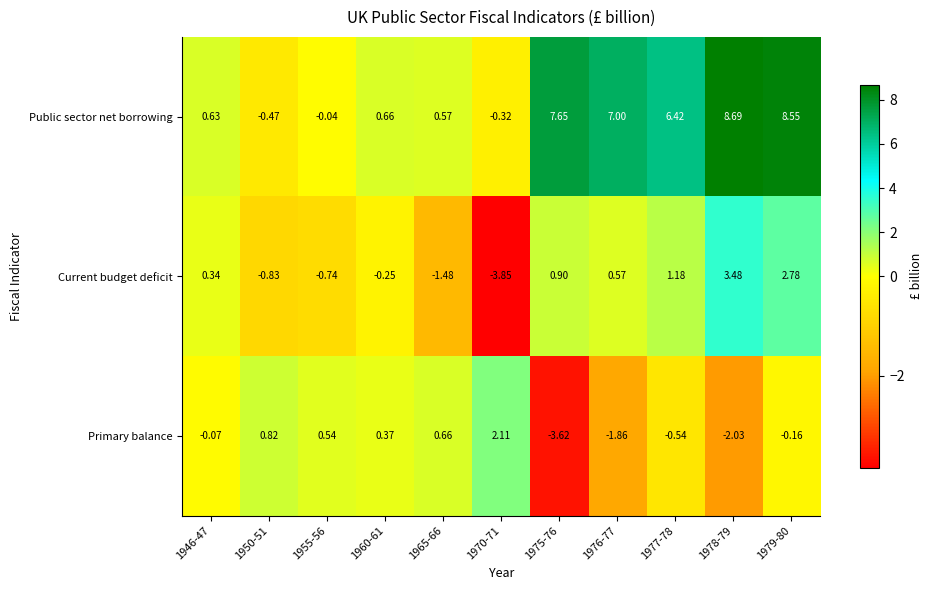

Is the value of Public sector net borrowing at 1977-78 greater than the value of Primary balance at 1976-77?

Yes